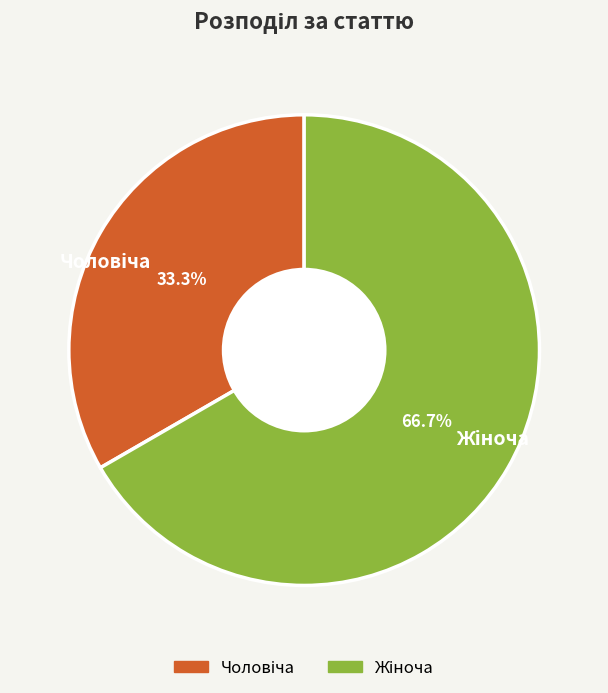

Does any single category account for the majority?

Yes